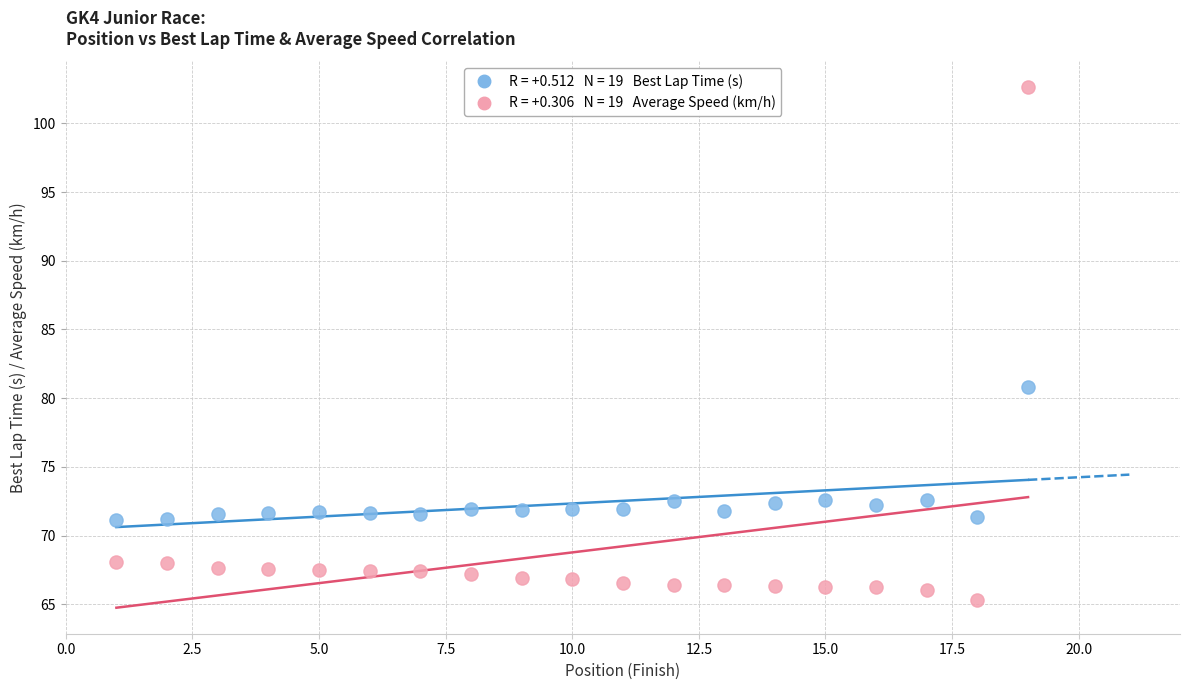

Across all data points, what is the range of X values (max minus min)?

18.0